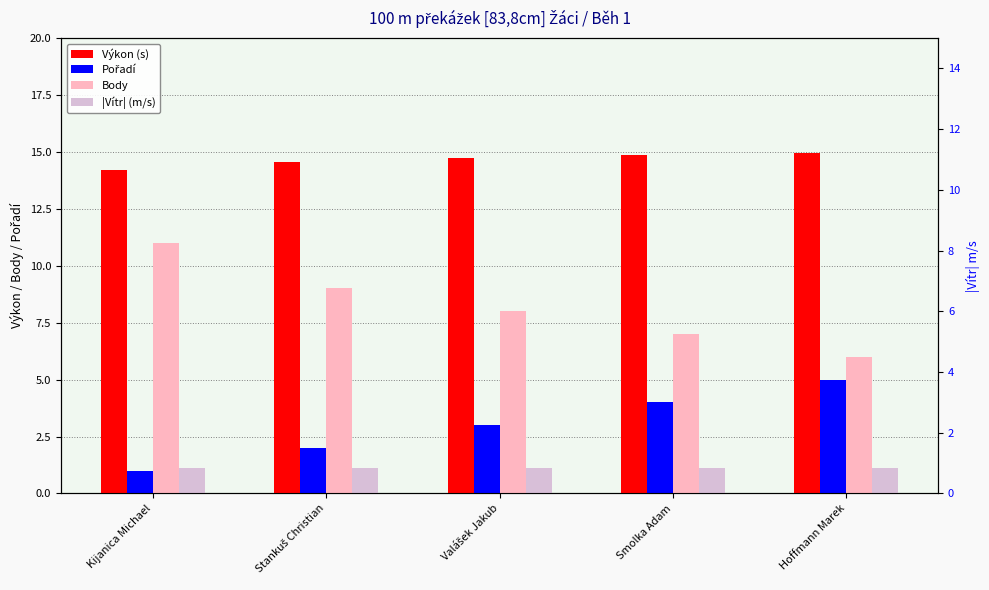

True or false: Body has a value of 7.0 at Smolka Adam.

True